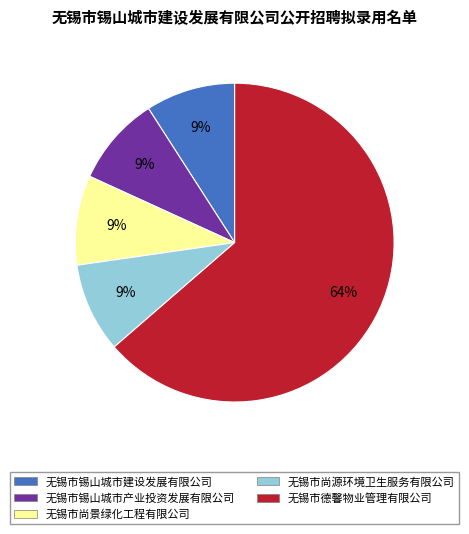

What percentage is the 无锡市锡山城市产业投资发展有限公司 slice, to the nearest percent?

9%